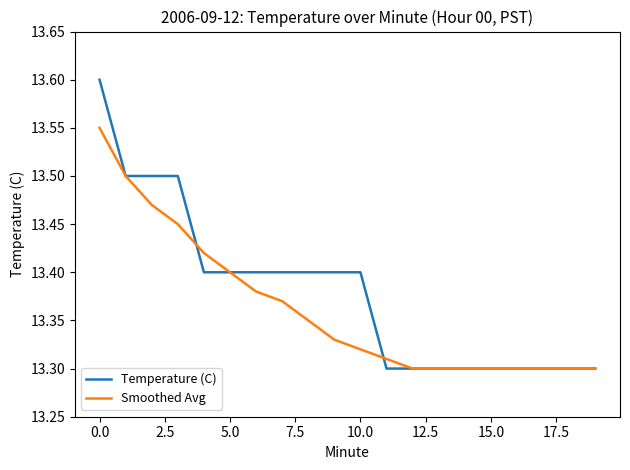

Rank the series by their maximum value, from lowest to highest.

Smoothed Avg, Temperature (C)